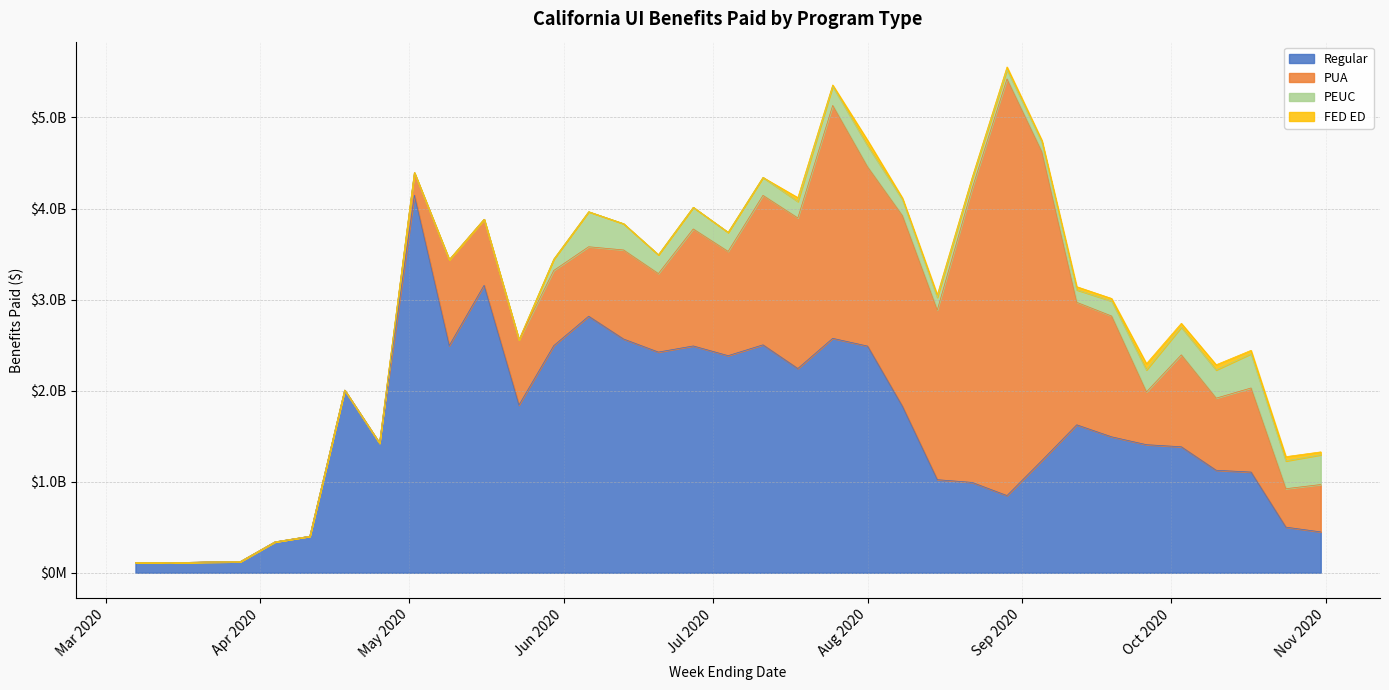

Reading left to right, list all the values displayed in this chart.

Regular: 2020-03-07=114056328.2	2020-03-14=110041378.0	2020-03-21=117744603.2	2020-03-28=121030618.2	2020-04-04=339100125.5	2020-04-11=401029795.6	2020-04-18=2005677191.2	2020-04-25=1423671008.4	2020-05-02=4146679188.4	2020-05-09=2494419364.9	2020-05-16=3156623134.5	2020-05-23=1841635762.1	2020-05-30=2494857744.3	2020-06-06=2817326389.7	2020-06-13=2567186433.2	2020-06-20=2423695181.9	2020-06-27=2490970275.9	2020-07-04=2384265945.1	2020-07-11=2503168004.3	2020-07-18=2242816032.8	2020-07-25=2574406513.5	2020-08-01=2489377284.2	2020-08-08=1827685768.5	2020-08-15=1022218943.9	2020-08-22=992216501.9	2020-08-29=847798001.5	2020-09-05=1232167508.5	2020-09-12=1624908297.9	2020-09-19=1493090283.6	2020-09-26=1406620944.7	2020-10-03=1383623306.8	2020-10-10=1125745564.6	2020-10-17=1105844238.4	2020-10-24=500939247.4	2020-10-31=448615837.3
PUA: 2020-03-07=0.0	2020-03-14=0.0	2020-03-21=0.0	2020-03-28=0.0	2020-04-04=0.0	2020-04-11=0.0	2020-04-18=0.0	2020-04-25=0.0	2020-05-02=247020852.8	2020-05-09=943207132.8	2020-05-16=725016042.2	2020-05-23=715463818.7	2020-05-30=825487855.0	2020-06-06=762927942.9	2020-06-13=977924244.6	2020-06-20=861877340.2	2020-06-27=1284734267.1	2020-07-04=1144765254.8	2020-07-11=1641481946.0	2020-07-18=1653655212.8	2020-07-25=2557622171.5	2020-08-01=1968103443.5	2020-08-08=2094099237.5	2020-08-15=1862135610.5	2020-08-22=3227397592.5	2020-08-29=4575463314.5	2020-09-05=3389557941.5	2020-09-12=1345041828.0	2020-09-19=1326457778.0	2020-09-26=579450103.5	2020-10-03=1009502642.5	2020-10-10=791733567.0	2020-10-17=923391563.0	2020-10-24=422060168.8	2020-10-31=520338160.5
PEUC: 2020-03-07=0.0	2020-03-14=0.0	2020-03-21=0.0	2020-03-28=0.0	2020-04-04=0.0	2020-04-11=0.0	2020-04-18=0.0	2020-04-25=0.0	2020-05-02=0.0	2020-05-09=0.0	2020-05-16=0.0	2020-05-23=0.0	2020-05-30=124168386.0	2020-06-06=384712364.0	2020-06-13=288474374.0	2020-06-20=206441219.9	2020-06-27=237729835.7	2020-07-04=209241650.3	2020-07-11=196738866.4	2020-07-18=180849206.5	2020-07-25=210592077.5	2020-08-01=233707698.4	2020-08-08=177838456.2	2020-08-15=140144342.8	2020-08-22=108262631.7	2020-08-29=101491666.2	2020-09-05=109070332.7	2020-09-12=137488487.7	2020-09-19=164945697.3	2020-09-26=242425599.7	2020-10-03=304386256.3	2020-10-10=309883456.6	2020-10-17=375693477.9	2020-10-24=305302765.0	2020-10-31=326687047.2
FED ED: 2020-03-07=0.0	2020-03-14=0.0	2020-03-21=0.0	2020-03-28=0.0	2020-04-04=0.0	2020-04-11=0.0	2020-04-18=0.0	2020-04-25=0.0	2020-05-02=0.0	2020-05-09=0.0	2020-05-16=0.0	2020-05-23=0.0	2020-05-30=0.0	2020-06-06=0.0	2020-06-13=0.0	2020-06-20=0.0	2020-06-27=0.0	2020-07-04=18576.0	2020-07-11=350418.0	2020-07-18=42816642.0	2020-07-25=14462592.5	2020-08-01=59111743.2	2020-08-08=16596055.5	2020-08-15=27773355.2	2020-08-22=14287425.3	2020-08-29=30056108.6	2020-09-05=18577656.8	2020-09-12=34424667.0	2020-09-19=28153995.1	2020-09-26=68182529.8	2020-10-03=42097901.0	2020-10-10=57131035.8	2020-10-17=37755727.4	2020-10-24=46974674.8	2020-10-31=31821685.8